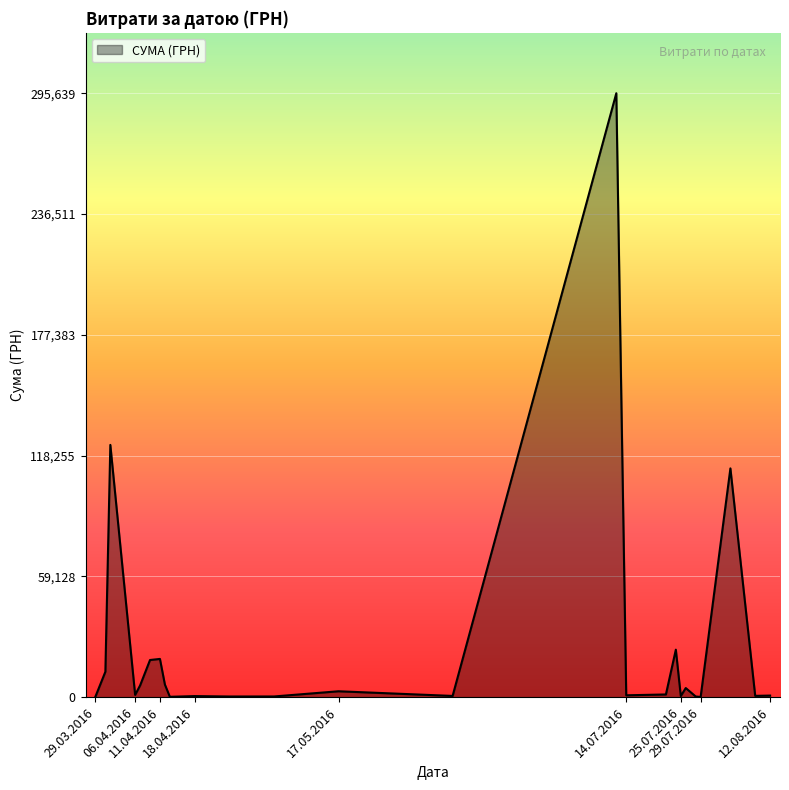

What is the greatest value displayed?

295638.6